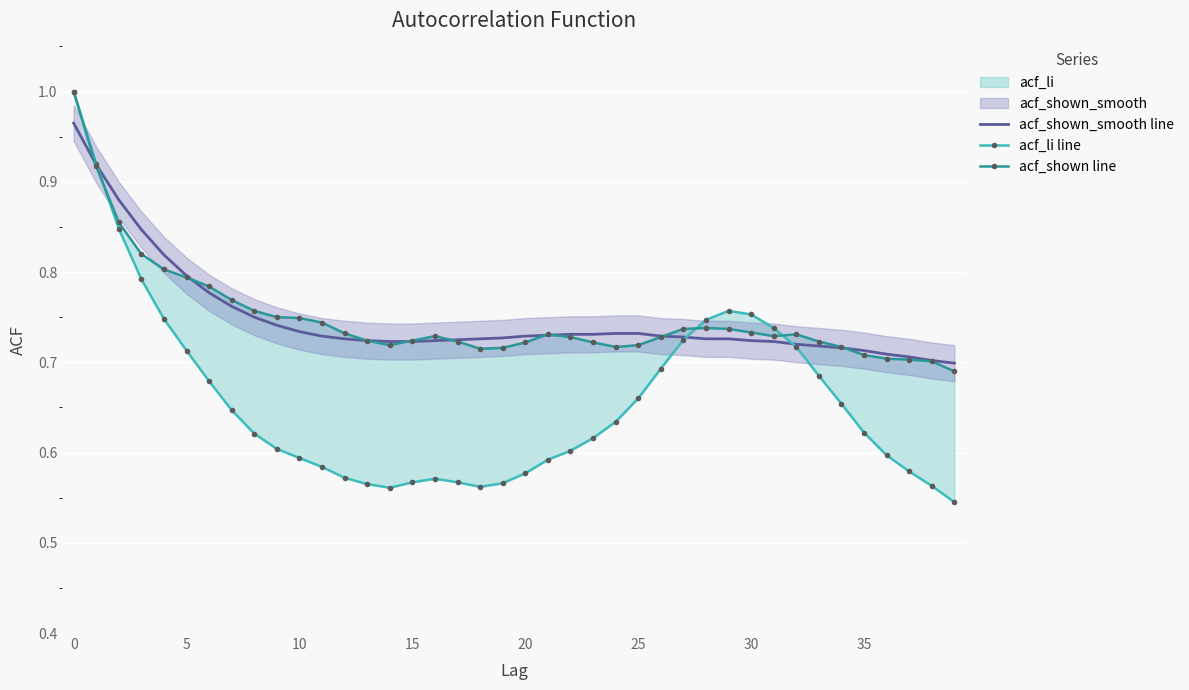

What is the total value across all series at 12?

2.0